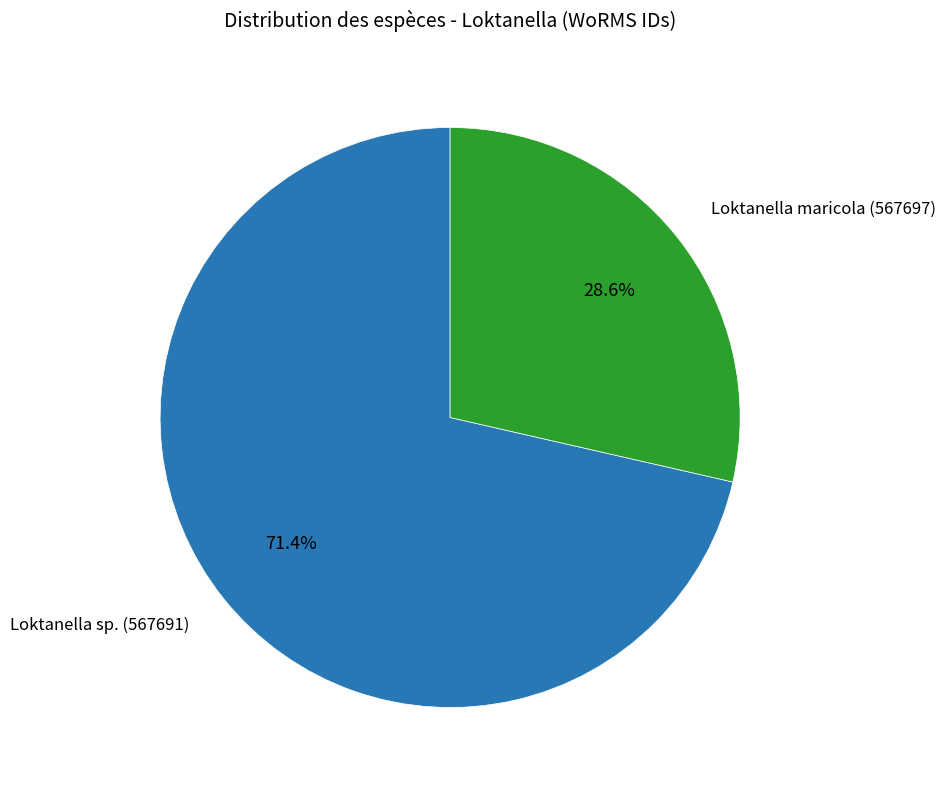

Does any single category account for the majority?

Yes